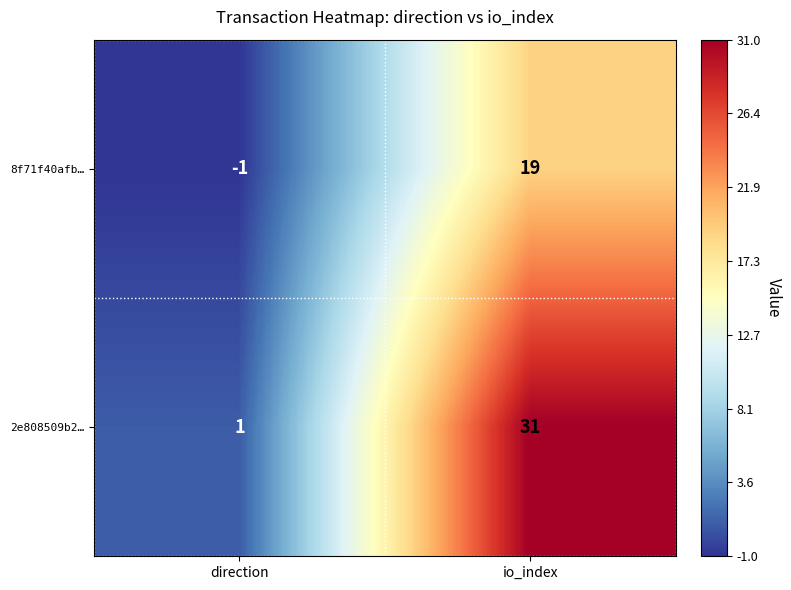

At which label is 2e808509b2… closest to 16?

direction